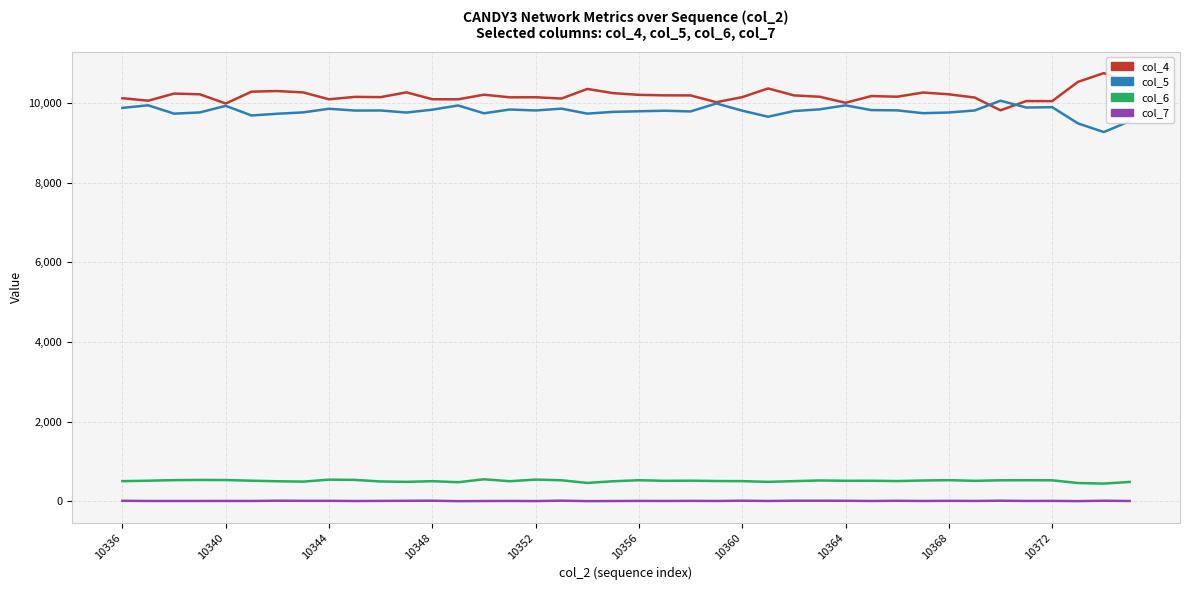

How many lines are shown in the chart?

4